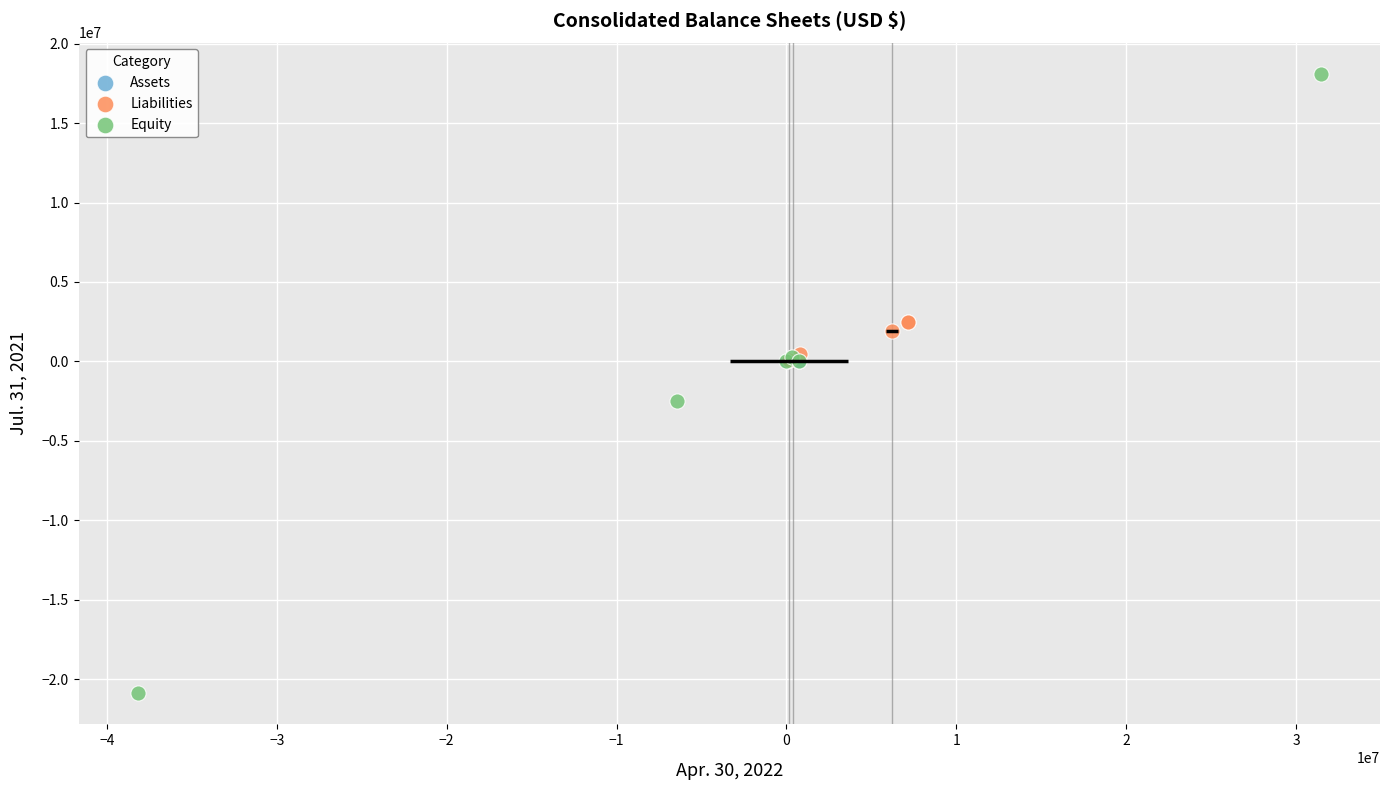

Which series has the largest Y range (max minus min)?

Equity